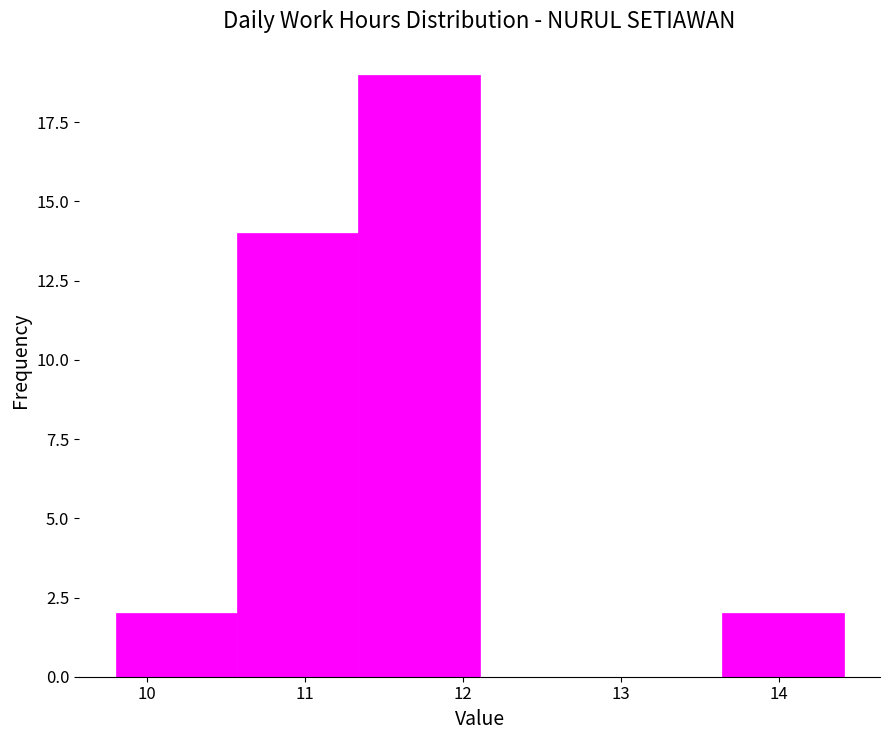

What is the height of the bar covering 10.6 to 11.3 on the x-axis? Neither the bar edges nor the heights are printed on the chart, so give them approximately, as read against the axes.

14